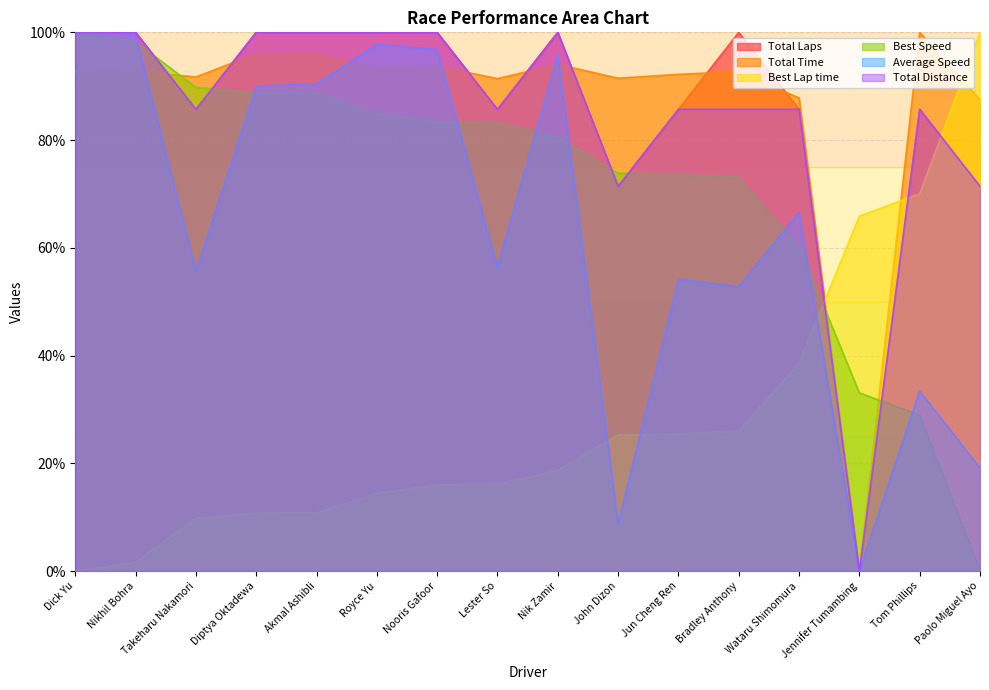

How many intersections are there between Total Time and Total Laps?

7